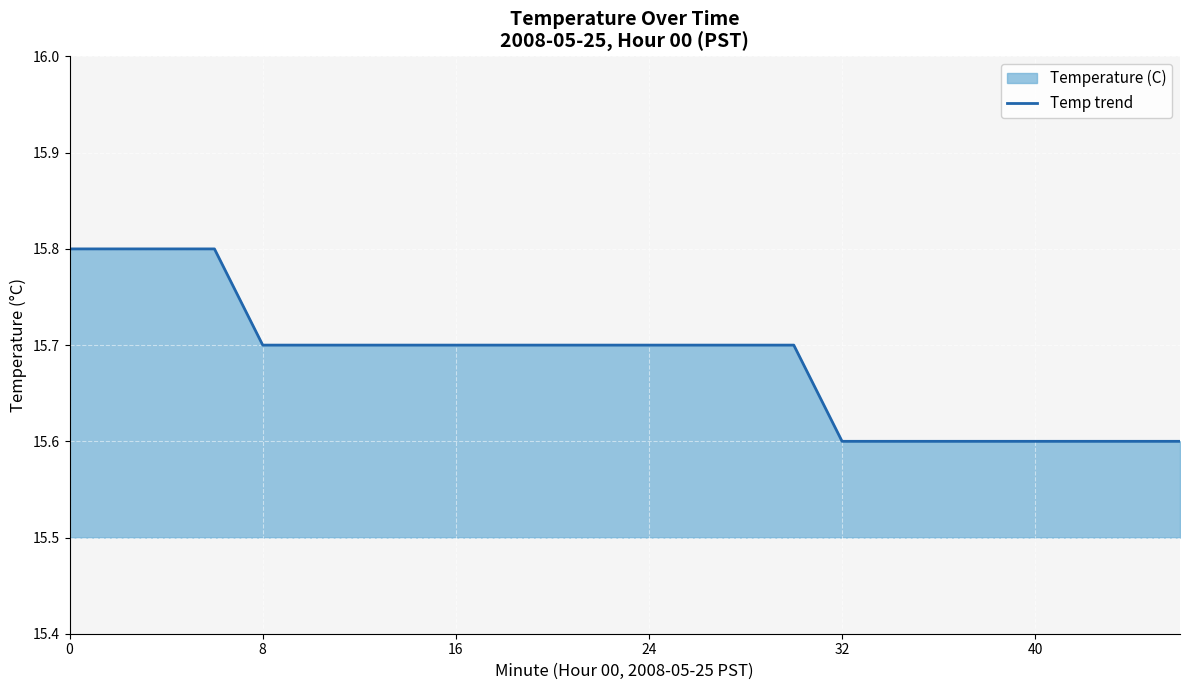

True or false: the data shows 27.1 at 0.

False